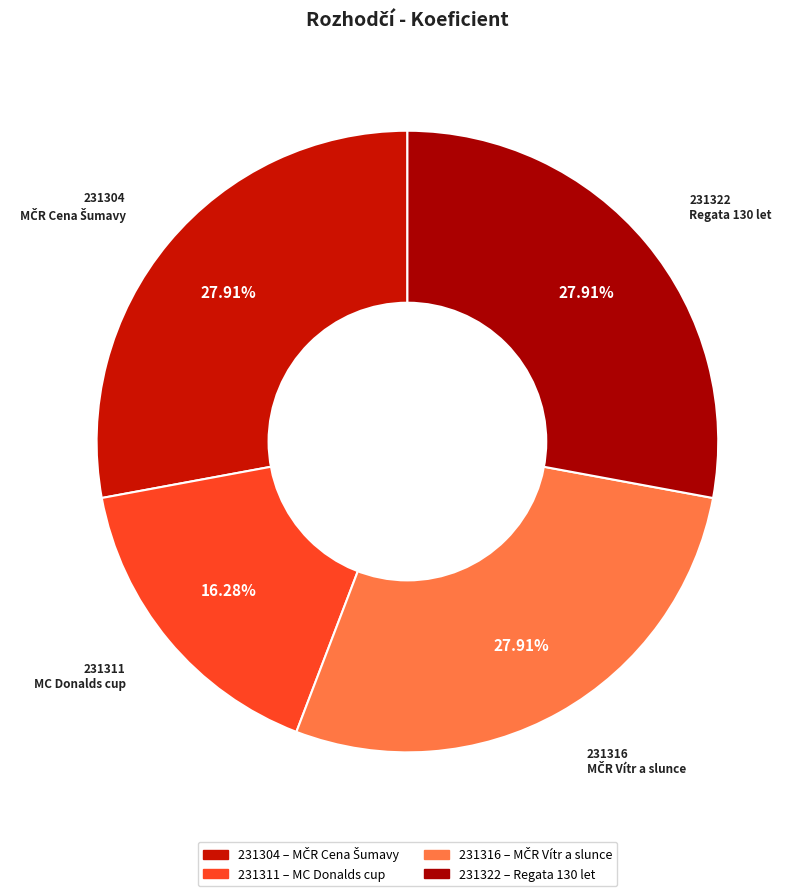

Is it true that 231304 is 35% of the pie?

False